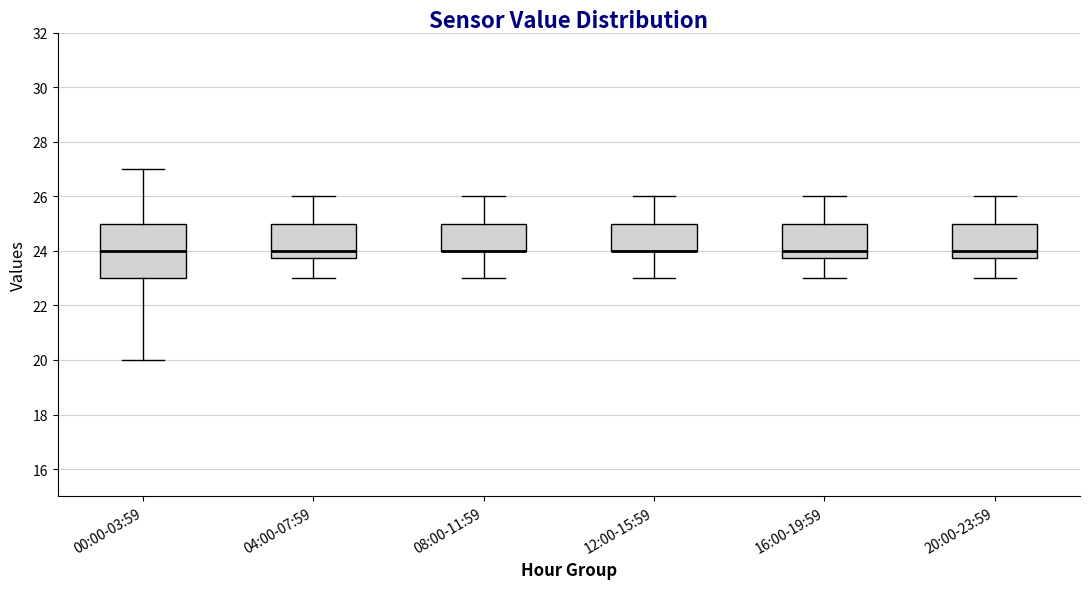

Where does the upper whisker of the box for 04:00-07:59 end on the y-axis? The values are not printed on the chart, so give them approximately, as read against the axis.

26.0